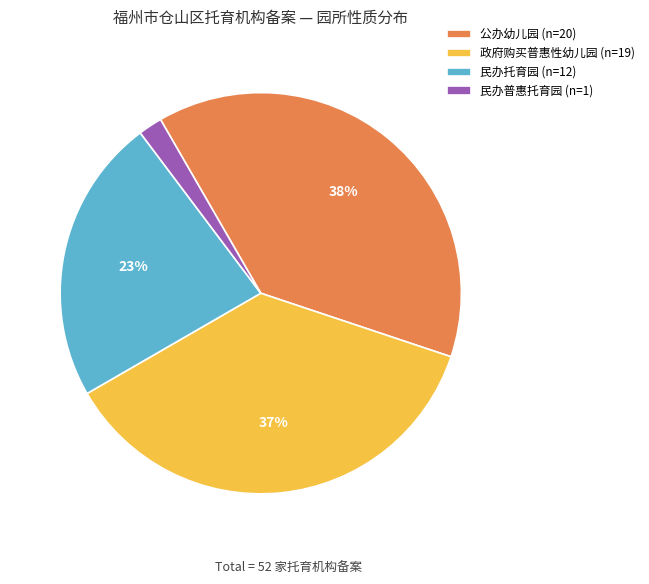

What is the largest slice in the pie chart?

公办幼儿园